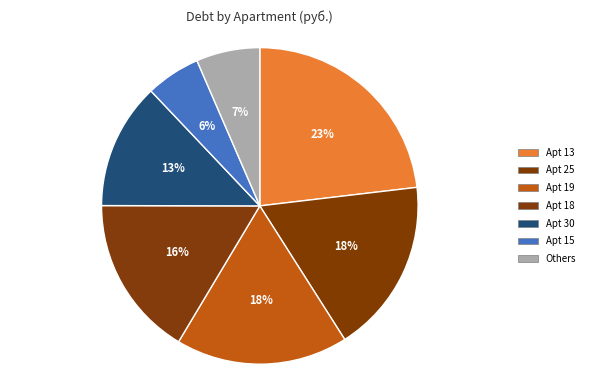

How many slices are in this pie chart?

7